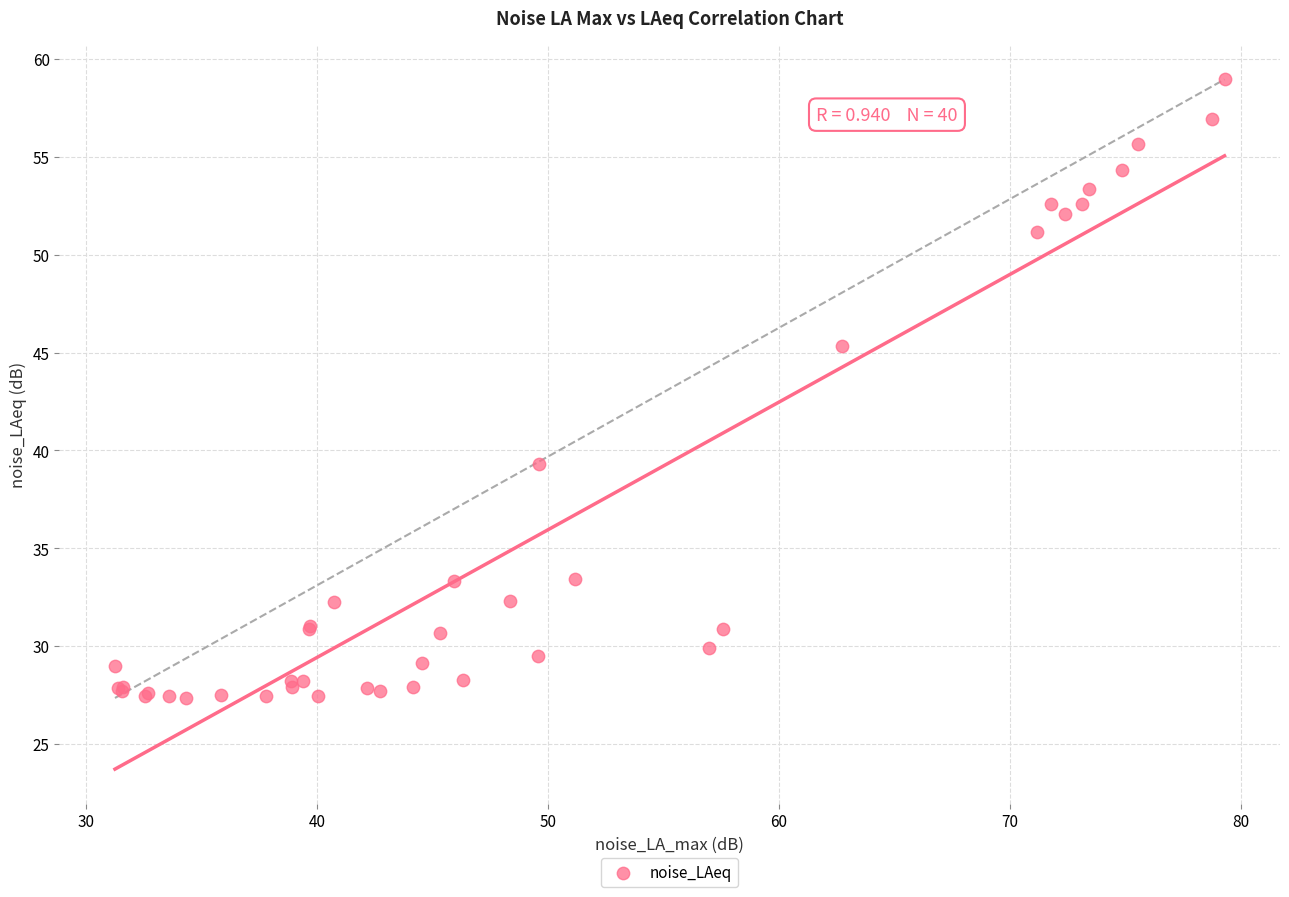

What Y value in the scatter plot is closest to 43?

45.3